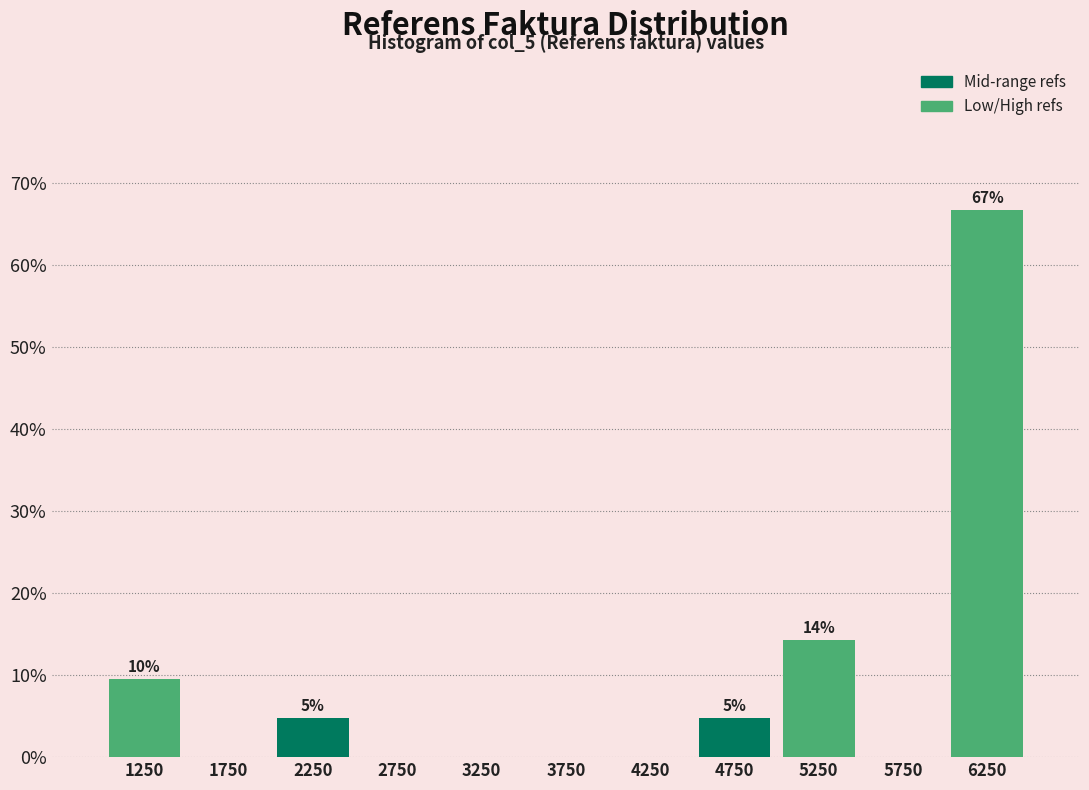

Over which range of the x-axis is the bar tallest?

6000 to 6500